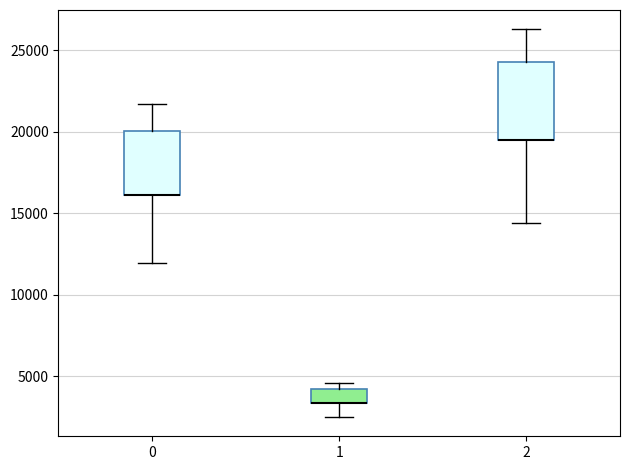

Reading left to right, transcribe this box plot: for each box, give where its median line is, the range the box spans, and where its two whiskers end, as read against the y-axis. The values are not printed on the chart, so give them approximately, as read against the axis.

0: median 16000 (drawn on the box's lower edge), box 16000 to 20000, whiskers 12000 to 21500
1: median 3500 (drawn on the box's lower edge), box 3500 to 4000, whiskers 2500 to 4500
2: median 19500 (drawn on the box's lower edge), box 19500 to 24500, whiskers 14500 to 26500